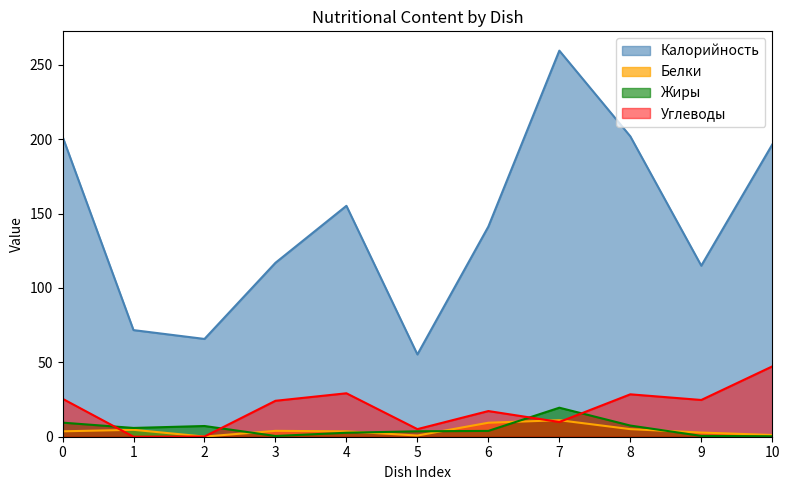

Which series has the largest range (max minus min)?

Калорийность